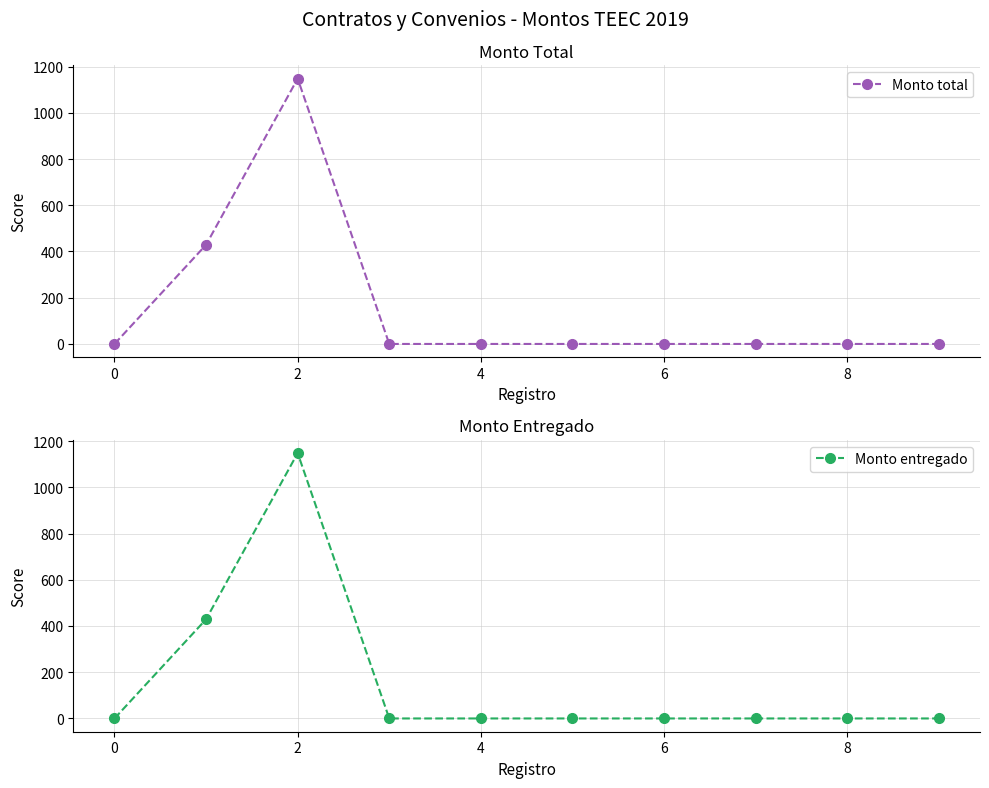

Between 2 and 8, which is larger?

2